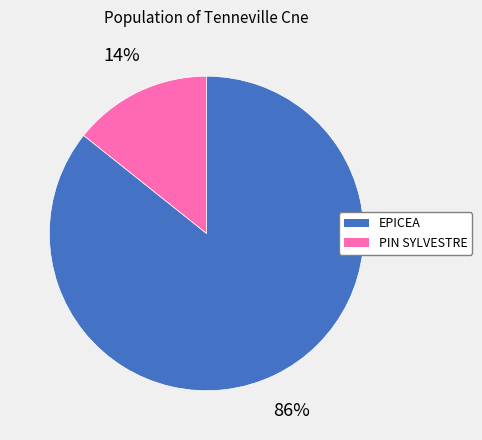

Which slice represents more than half of the pie?

EPICEA